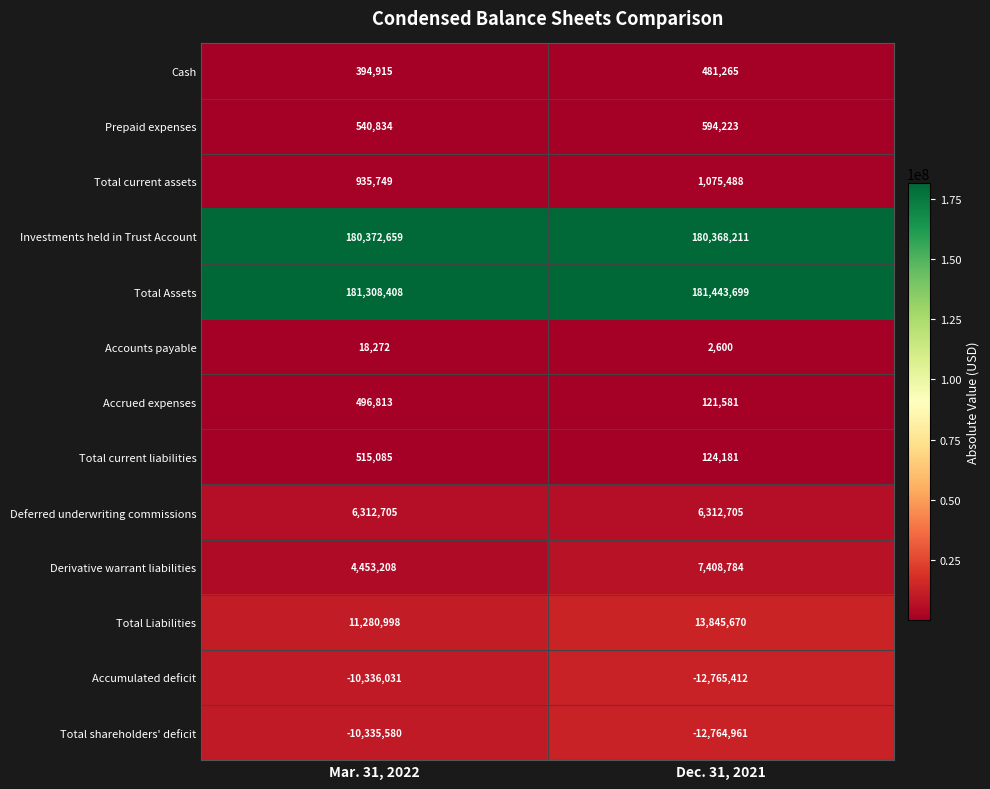

Reading right to left, list all the values displayed in this chart.

Cash: Dec. 31, 2021=481265	Mar. 31, 2022=394915
Prepaid expenses: Dec. 31, 2021=594223	Mar. 31, 2022=540834
Total current assets: Dec. 31, 2021=1075488	Mar. 31, 2022=935749
Investments held in Trust Account: Dec. 31, 2021=180368211	Mar. 31, 2022=180372659
Total Assets: Dec. 31, 2021=181443699	Mar. 31, 2022=181308408
Accounts payable: Dec. 31, 2021=2600	Mar. 31, 2022=18272
Accrued expenses: Dec. 31, 2021=121581	Mar. 31, 2022=496813
Total current liabilities: Dec. 31, 2021=124181	Mar. 31, 2022=515085
Deferred underwriting commissions: Dec. 31, 2021=6312705	Mar. 31, 2022=6312705
Derivative warrant liabilities: Dec. 31, 2021=7408784	Mar. 31, 2022=4453208
Total Liabilities: Dec. 31, 2021=13845670	Mar. 31, 2022=11280998
Accumulated deficit: Dec. 31, 2021=-12765412	Mar. 31, 2022=-10336031
Total shareholders' deficit: Dec. 31, 2021=-12764961	Mar. 31, 2022=-10335580